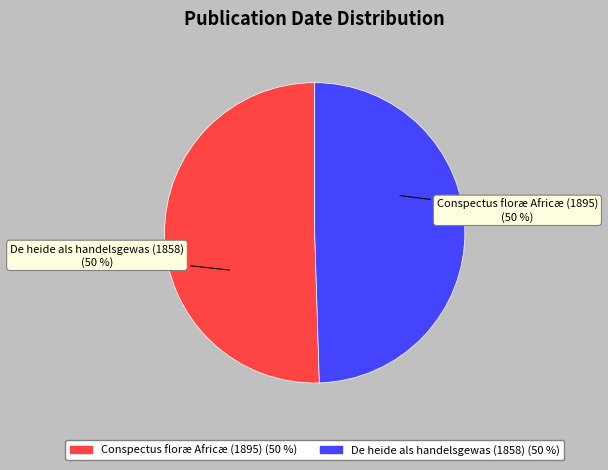

What percentage is the Conspectus floræ Africæ (1895) slice, to the nearest percent?

50%